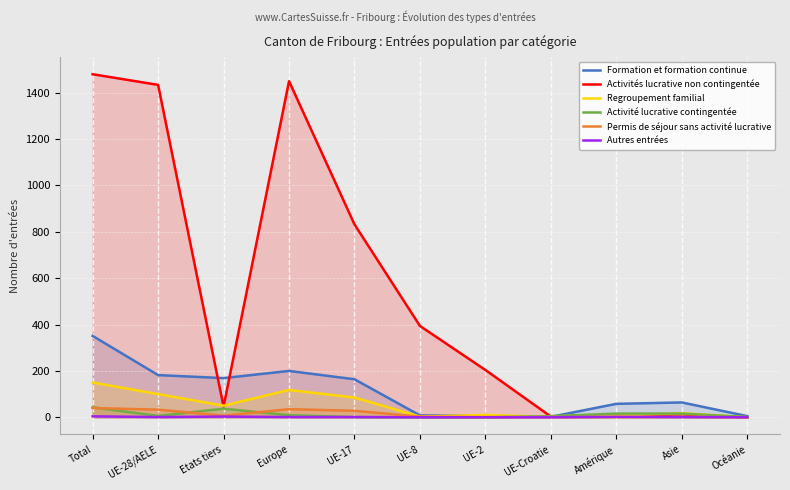

The value of Activité lucrative contingentée at UE-17 is 1. True or false?

False